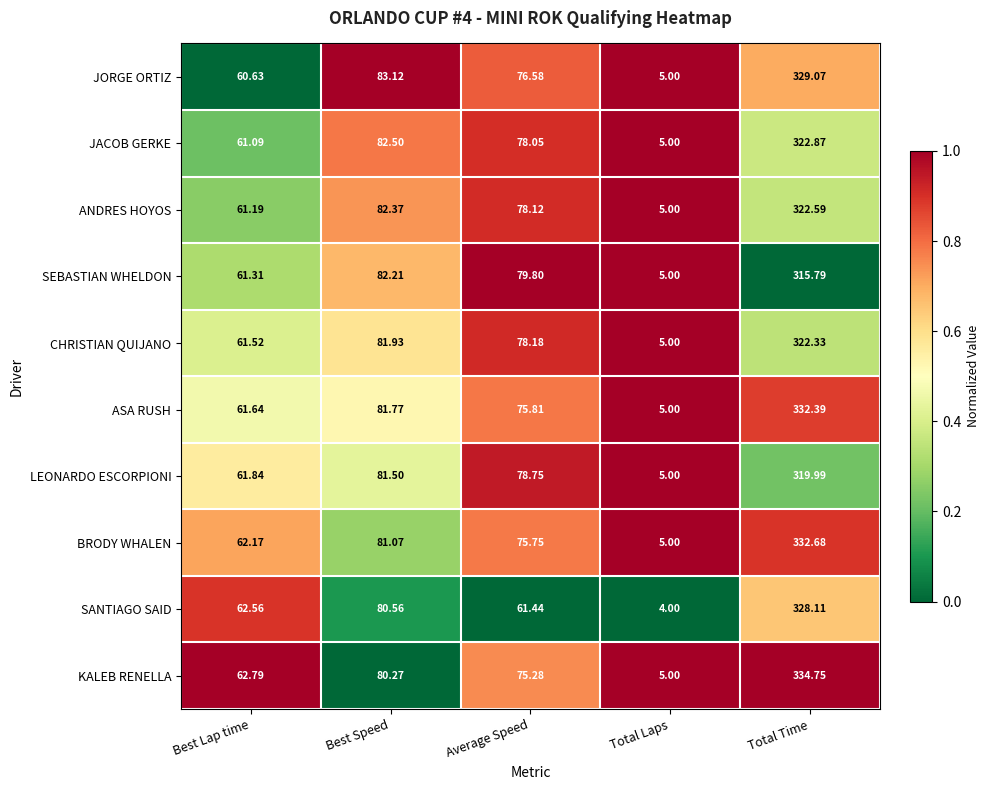

Is the value of ANDRES HOYOS at Best Lap time greater than the value of JACOB GERKE at Total Laps?

Yes